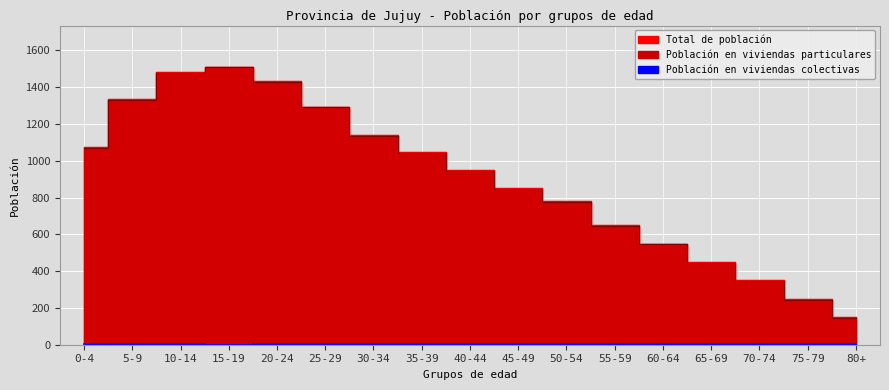

How many interior local peaks does the Total de población series have?

1